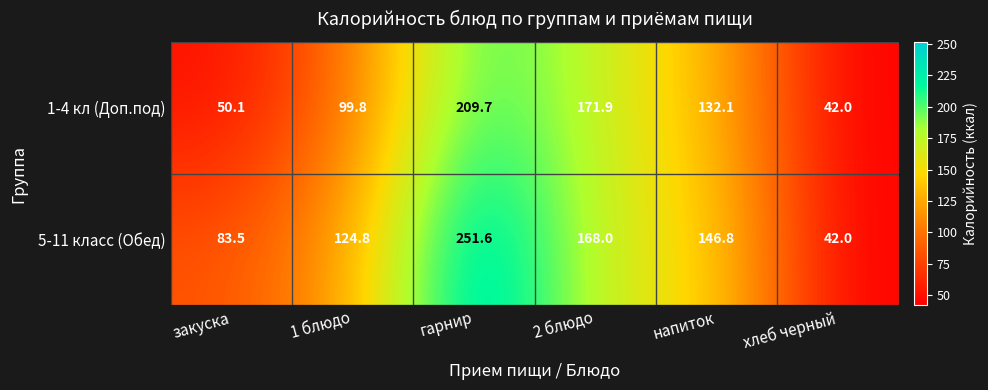

The 1-4 кл (Доп.под) series shows 69.3 at хлеб черный. True or false?

False